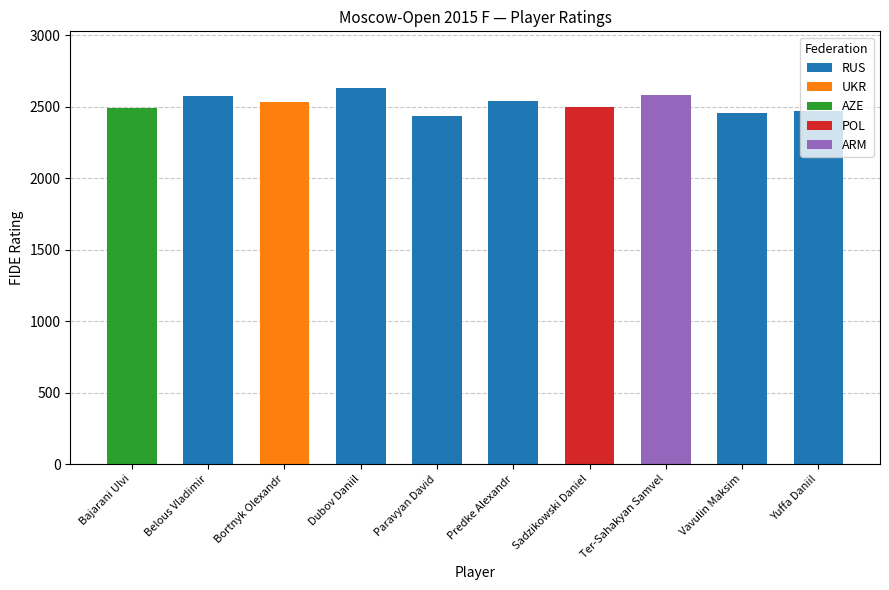

Is it true that RUS equals 1727 at Bortnyk Olexandr?

False